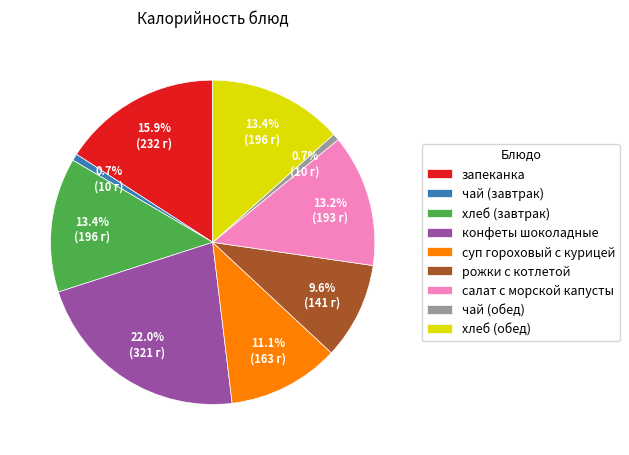

Which slice is the largest?

конфеты шоколадные